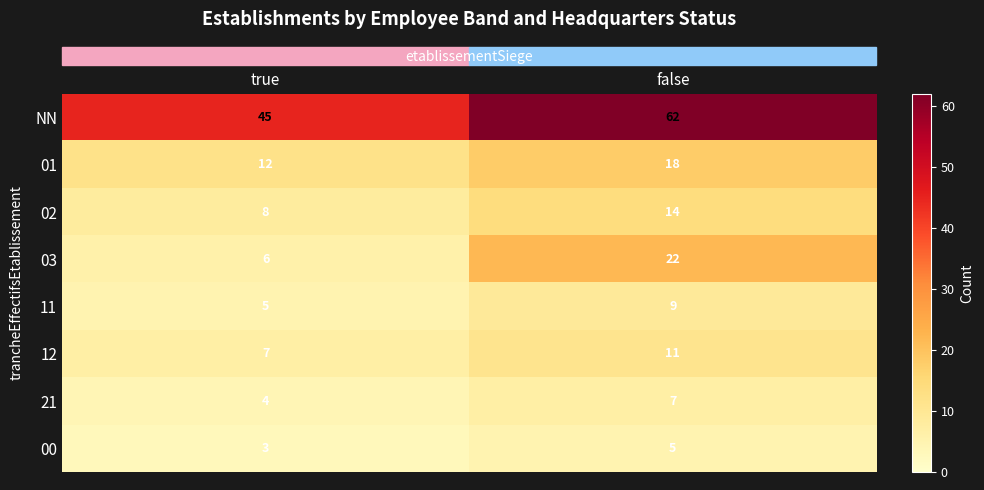

What is the spread (max minus min) of values at true?

42